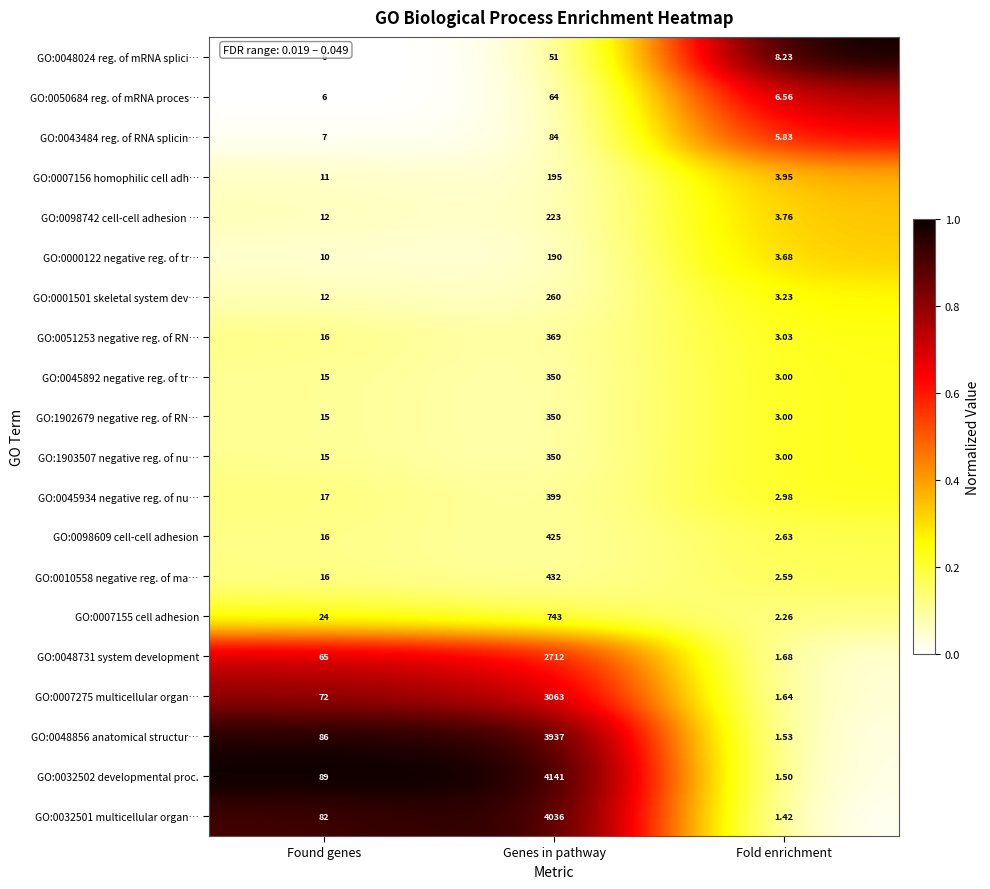

List the labels in order of GO:0051253 negative reg. of RN… value, smallest first.

Fold enrichment, Found genes, Genes in pathway